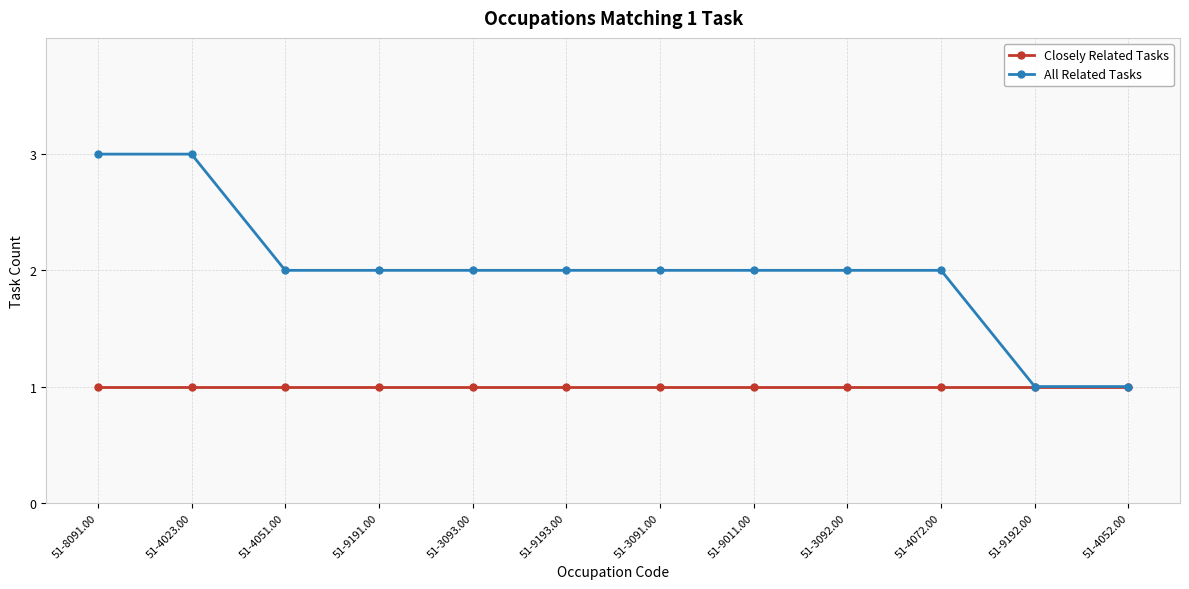

Between 51-8091.00 and 51-3093.00, which series saw the biggest shift?

All Related Tasks